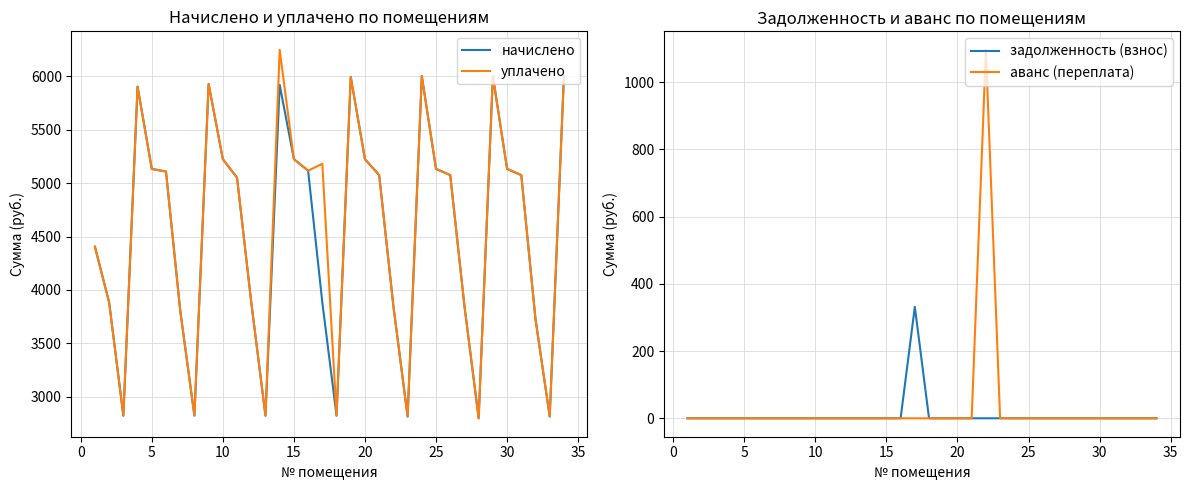

Reading left to right, list all the values displayed in this chart.

начислено: 4405.0	3883.3	2823.5	5903.6	5133.6	5108.8	3808.8	2823.5	5928.5	5224.7	5050.8	3883.3	2823.5	5920.2	5224.7	5117.0	3883.3	2823.5	5994.7	5224.7	5075.7	3850.2	2815.2	6003.0	5133.6	5075.6	3850.2	2798.6	6003.0	5133.6	5075.7	3726.0	2815.2	6003.0
уплачено: 4405.0	3883.3	2823.5	5903.6	5133.6	5108.8	3808.8	2823.5	5928.5	5224.7	5050.8	3883.3	2823.5	6249.1	5224.7	5117.0	5181.1	2823.5	5994.7	5224.7	5075.7	3850.2	2815.2	6003.0	5133.6	5075.6	3850.2	2798.6	6003.0	5133.6	5075.7	3726.0	2815.2	6003.0
задолженность (взнос): 0.0	0.0	0.0	0.0	0.0	0.0	0.0	0.0	0.0	0.0	0.0	0.0	0.0	0.0	0.0	0.0	331.5	0.0	0.0	0.0	0.0	0.0	0.0	0.0	0.0	0.0	0.0	0.0	0.0	0.0	0.0	0.0	0.0	0.0
аванс (переплата): 0.0	0.0	0.0	0.0	0.0	0.0	0.0	0.0	0.0	0.0	0.0	0.0	0.0	0.0	0.0	0.0	0.0	0.0	0.0	0.0	0.0	1096.3	0.0	0.0	0.0	0.0	0.0	0.0	0.0	0.0	0.0	0.0	0.0	0.0